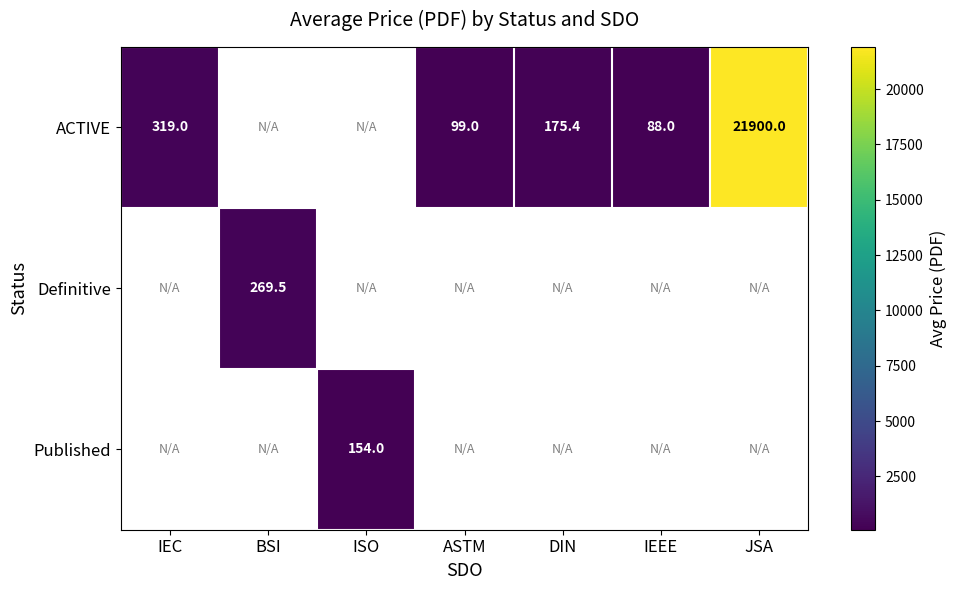

What is the difference between the maximum and minimum values in the ACTIVE series?

21812.0